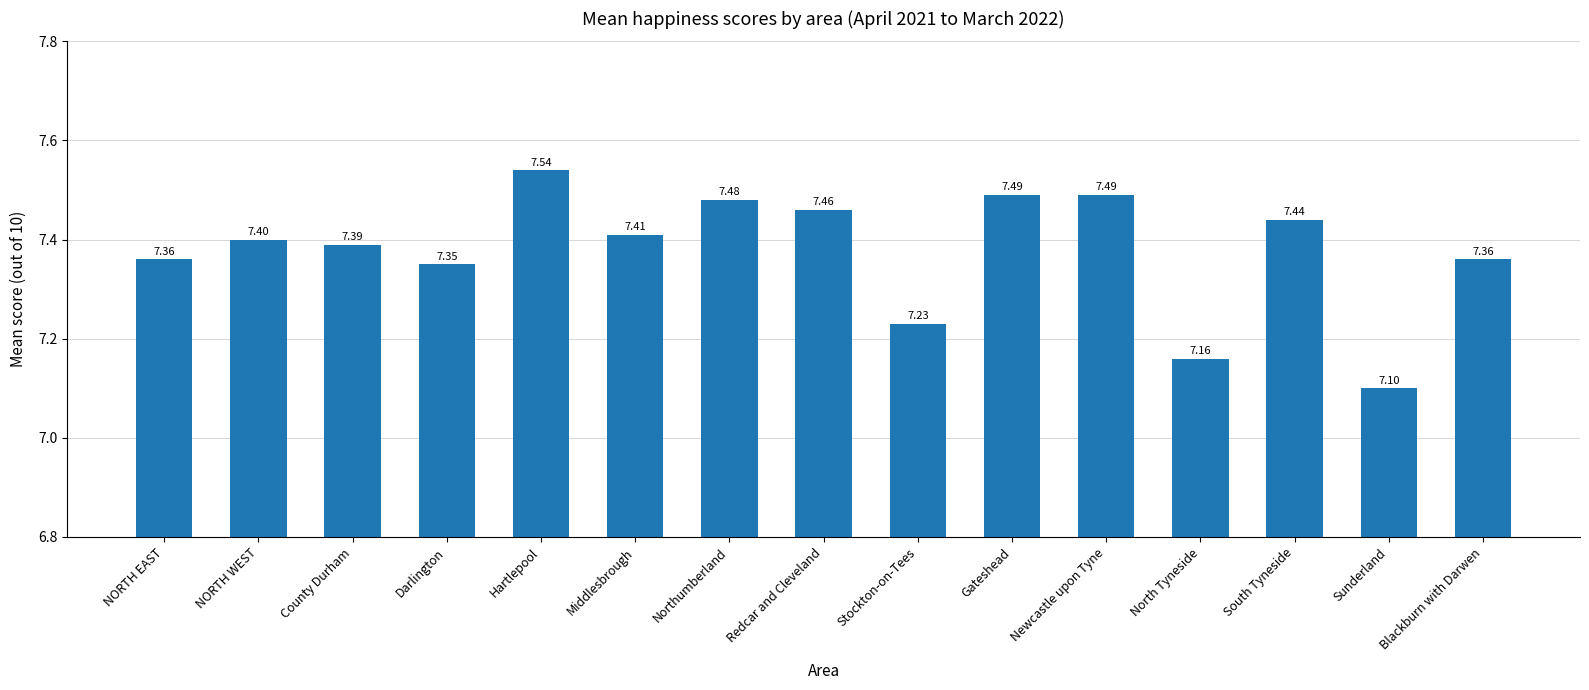

Which category has the lowest value across all series?

Sunderland